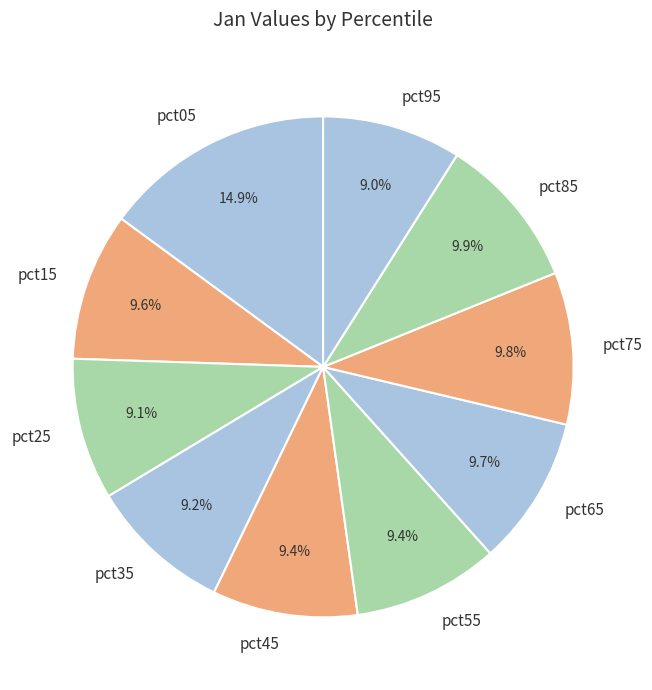

To the nearest percent, what is the combined percentage of pct05 and pct65?

25%